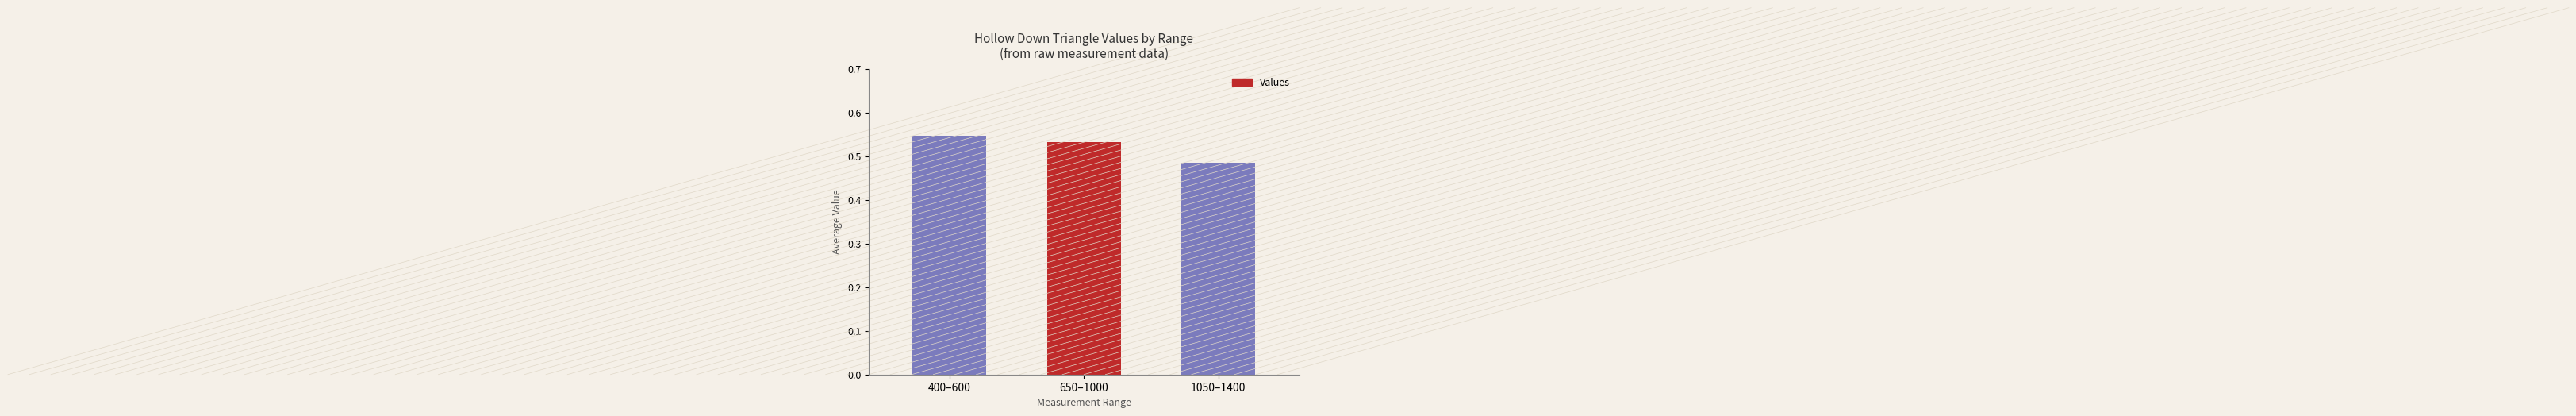

The value at 400–600 is 0.9. True or false?

False